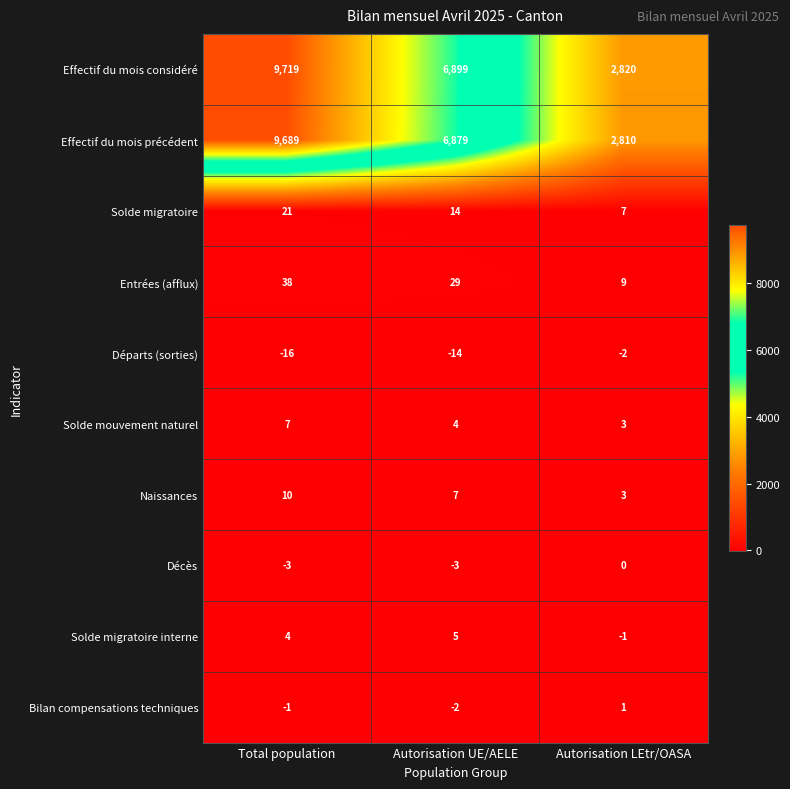

What is the sum of the Solde migratoire values at Autorisation UE/AELE and Autorisation LEtr/OASA?

21